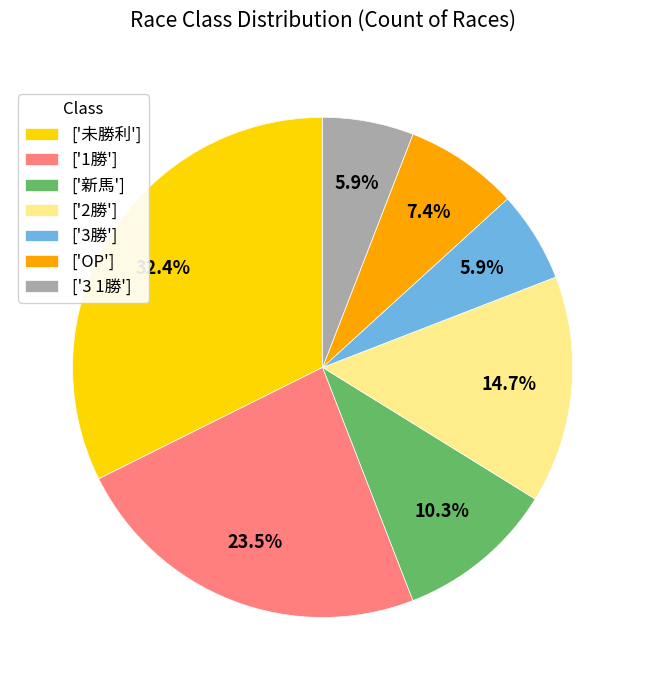

Count the number of slices in the pie.

7